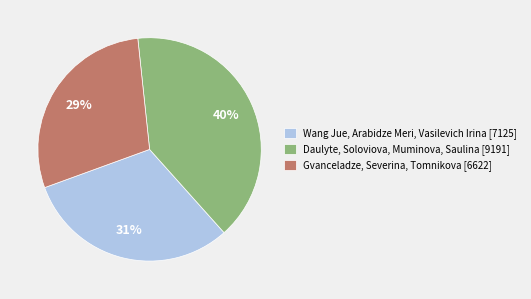

What percentage is the Wang Jue, Arabidze Meri, Vasilevich Irina [7125] slice, to the nearest percent?

31%